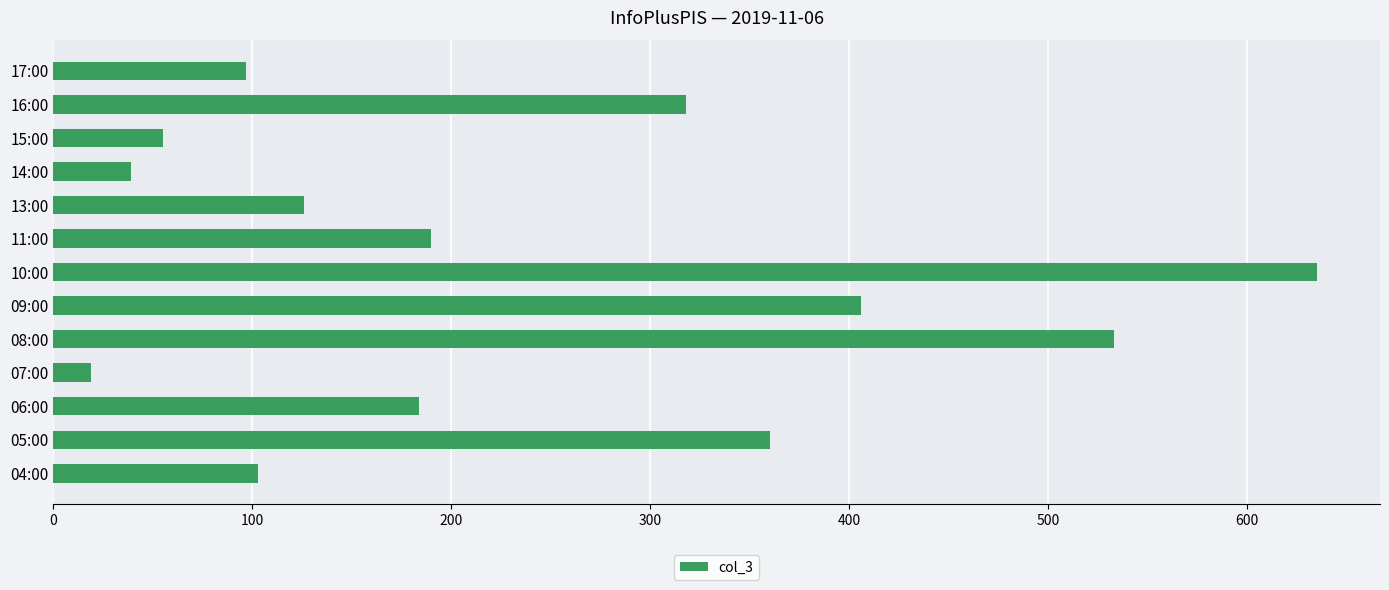

What is the minimum value shown in the chart?

19